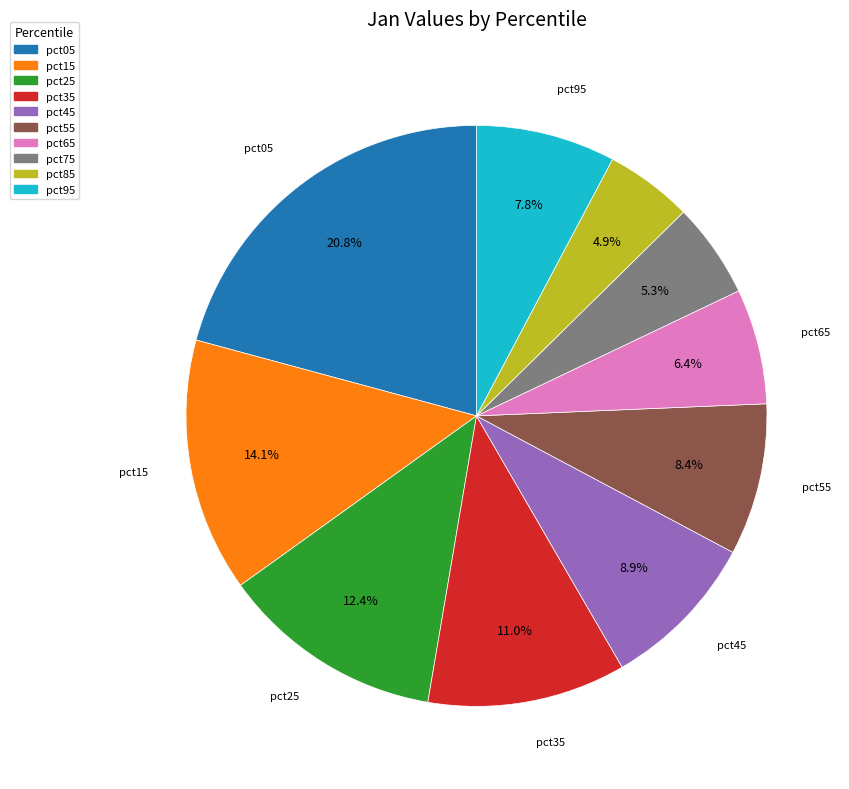

Which has a higher value, pct25 or pct55?

pct25